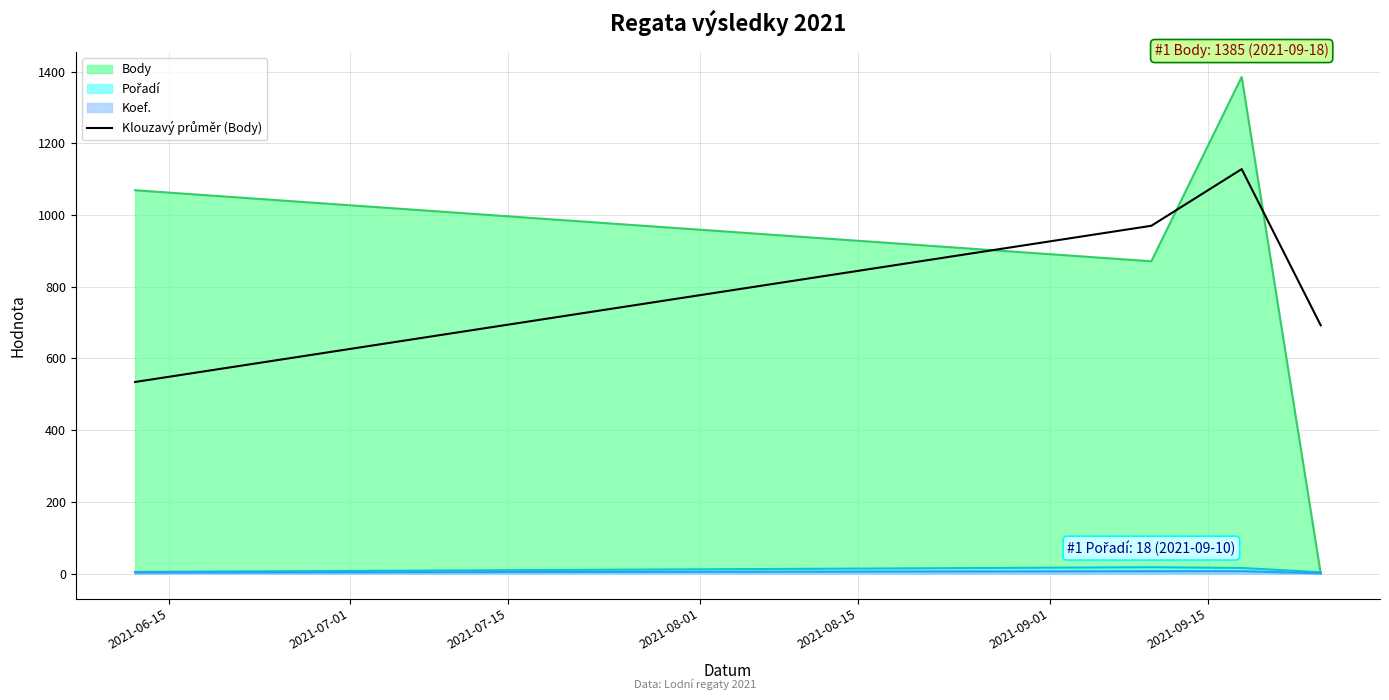

What is the greatest value displayed?

1385.0